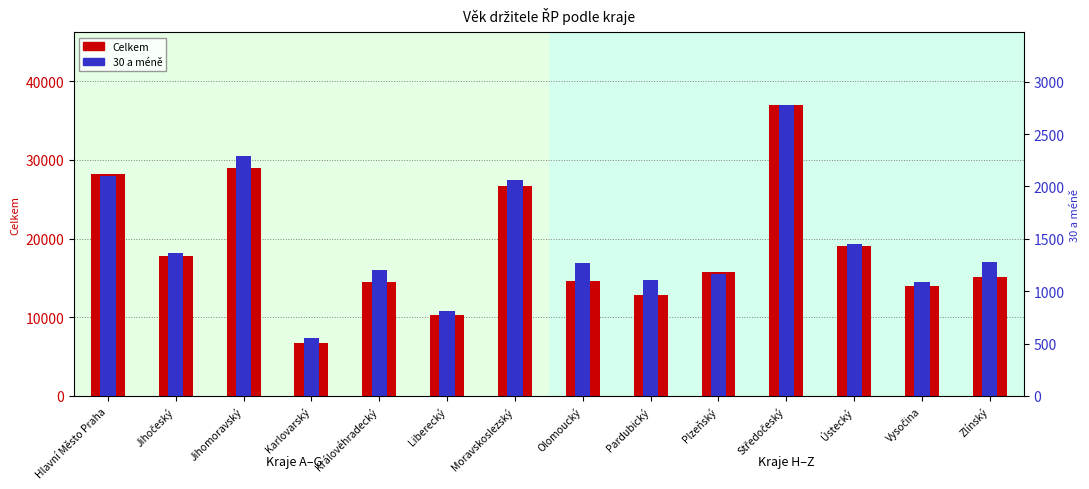

Where does the 30 a méně series first go above 1275?

Hlavní Město Praha